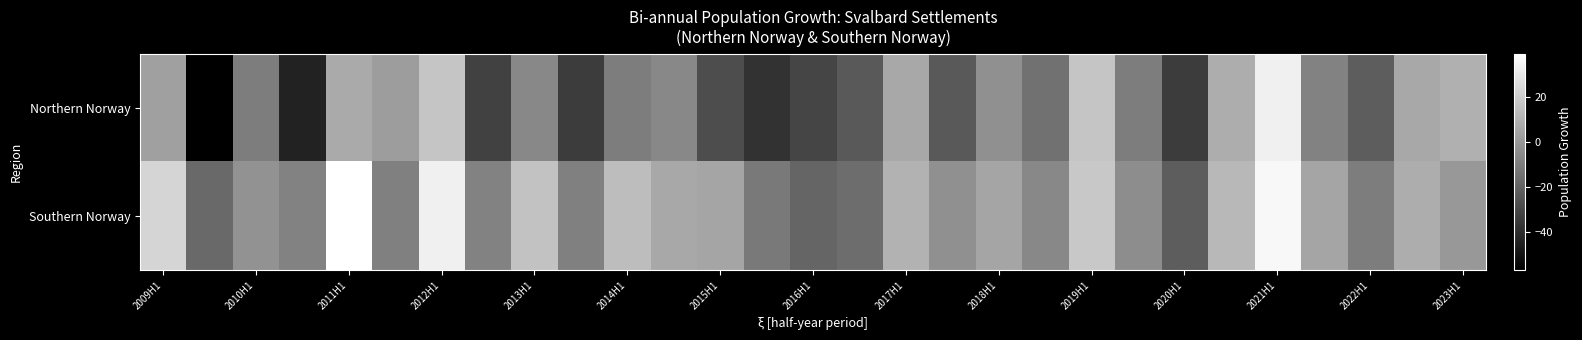

How many data points does each series have?

29